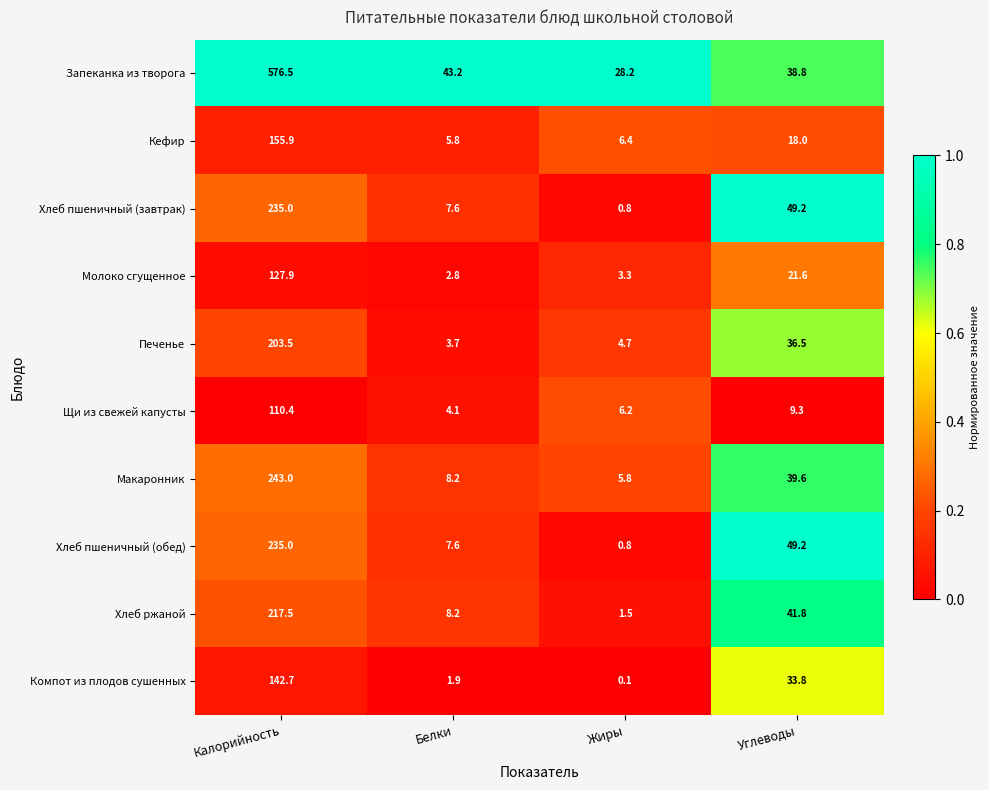

What is the average value of the Компот из плодов сушенных series?

44.6